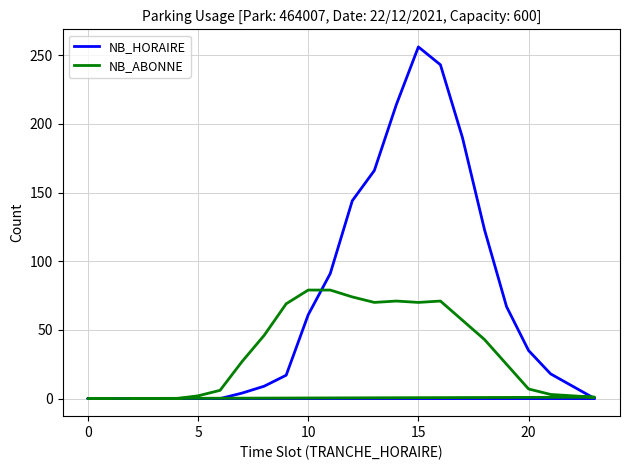

What is the difference between the maximum and minimum values in the NB_HORAIRE series?

256